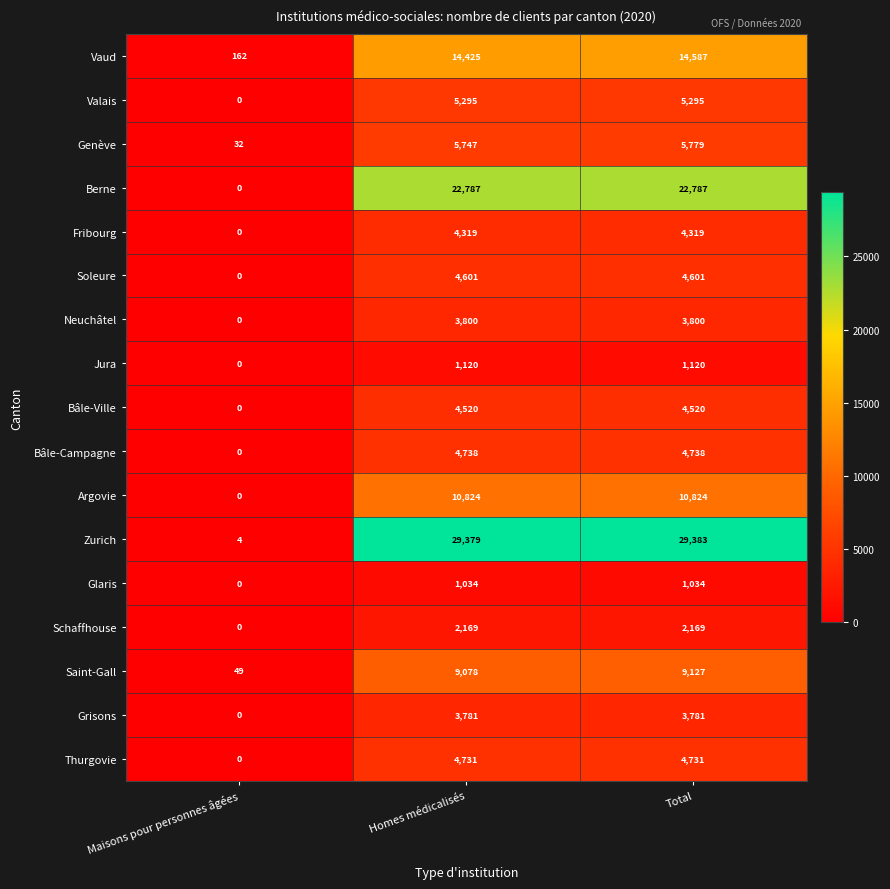

How many Thurgovie values are between 0 and 4731?

3